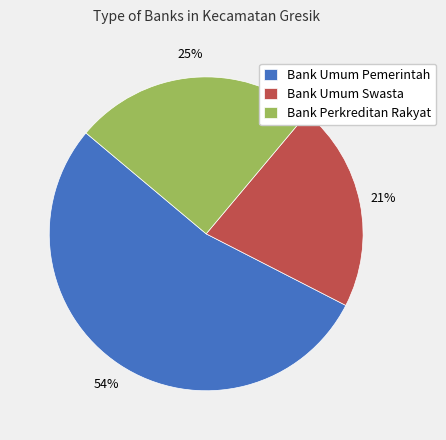

To the nearest percent, what is the combined percentage of Bank Umum Pemerintah and Bank Umum Swasta?

75%